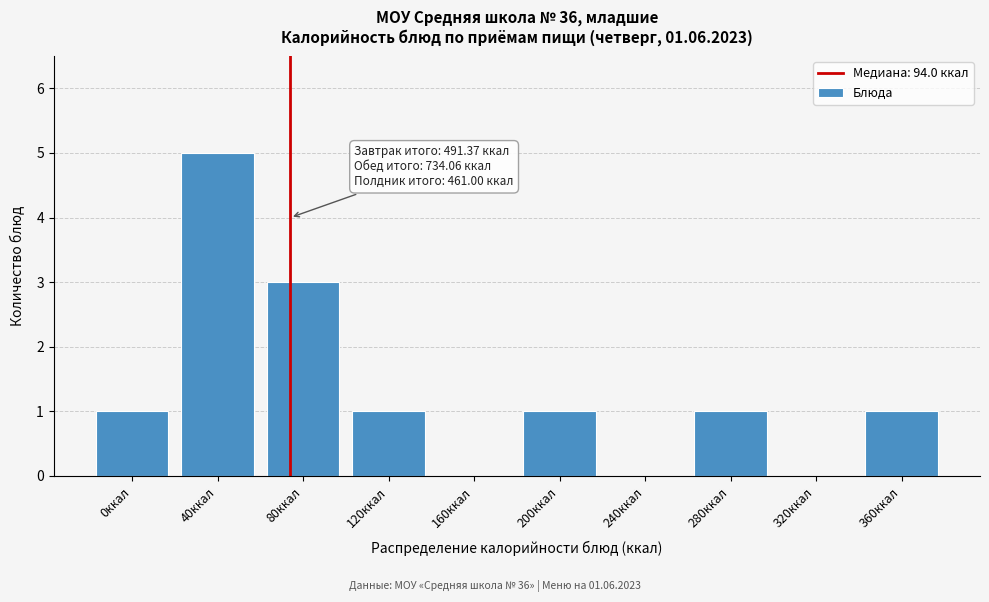

Reading left to right, extract all data points from this chart.

0ккал=1	40ккал=5	80ккал=3	120ккал=1	160ккал=0	200ккал=1	240ккал=0	280ккал=1	320ккал=0	360ккал=1